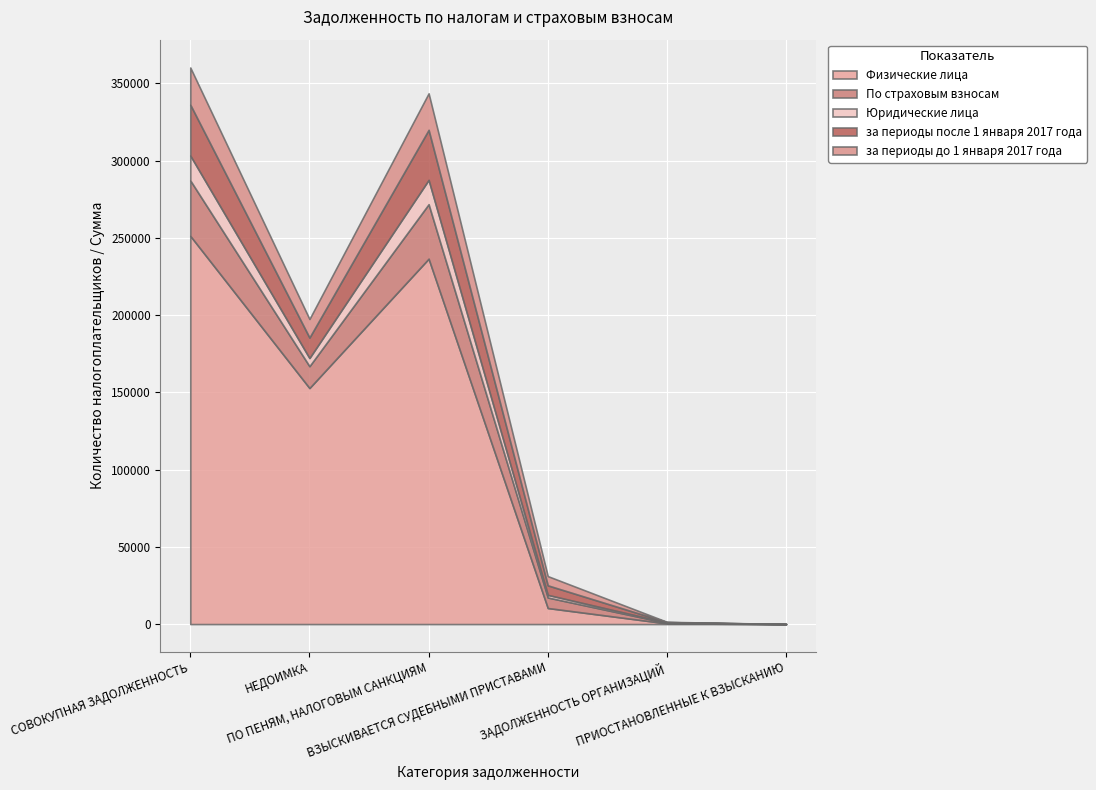

What is the sum of the Юридические лица values at СОВОКУПНАЯ ЗАДОЛЖЕННОСТЬ and ПРИОСТАНОВЛЕННЫЕ К ВЗЫСКАНИЮ?

16122